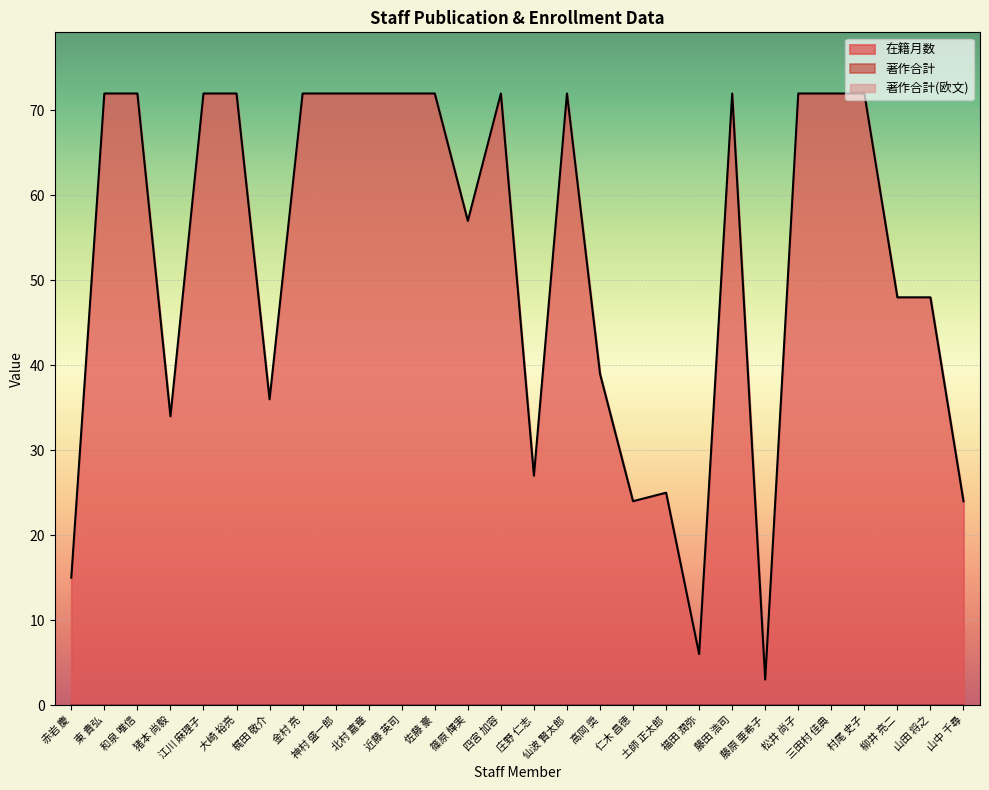

True or false: 著作合計(欧文) and 著作合計 cross at least once.

False